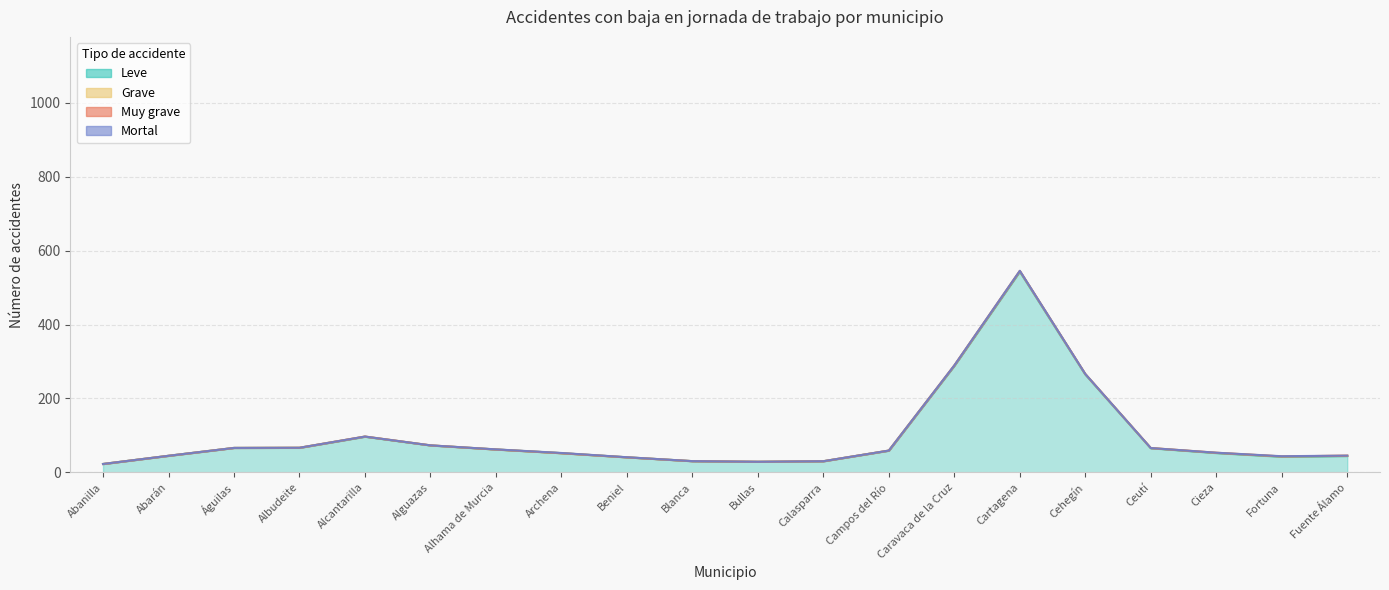

True or false: Muy grave and Leve cross at least once.

False